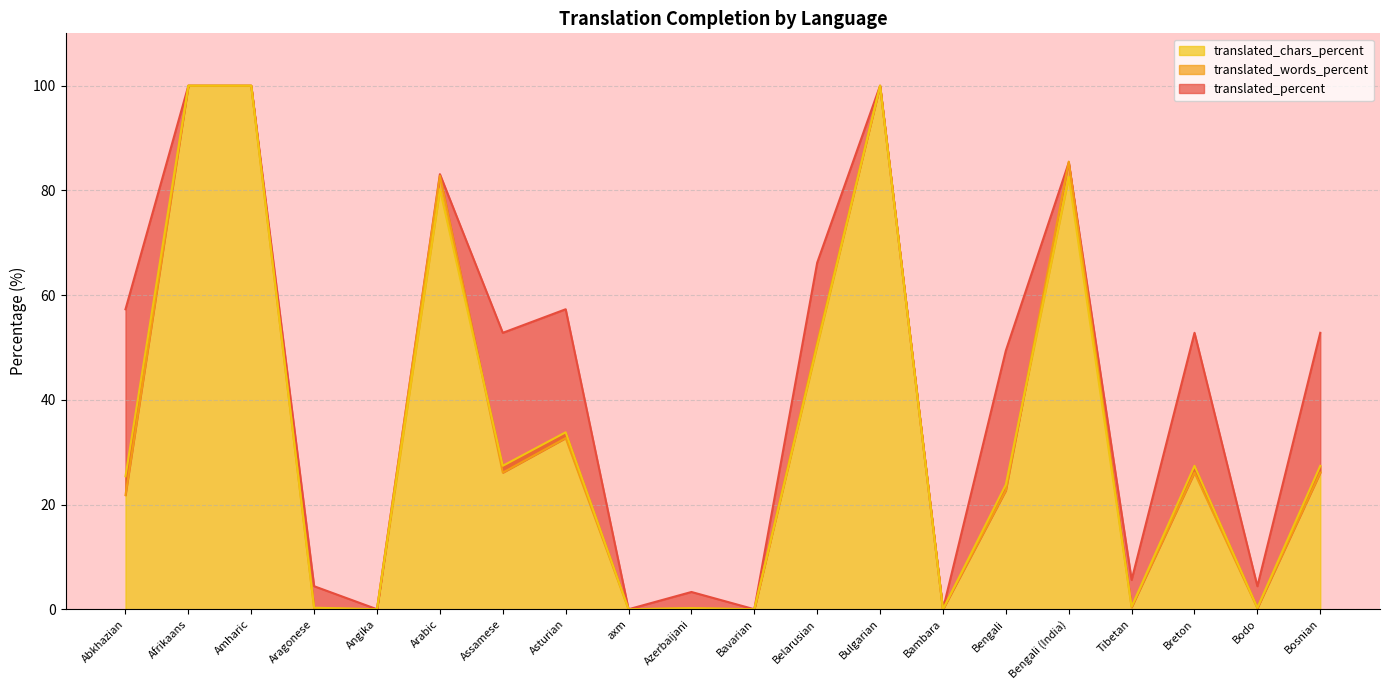

What is the difference between the translated_chars_percent values at Angika and Breton?

27.4